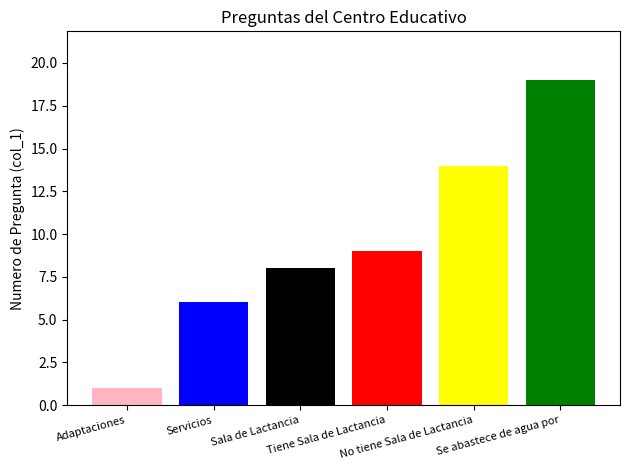

How many categories are shown in the chart?

1